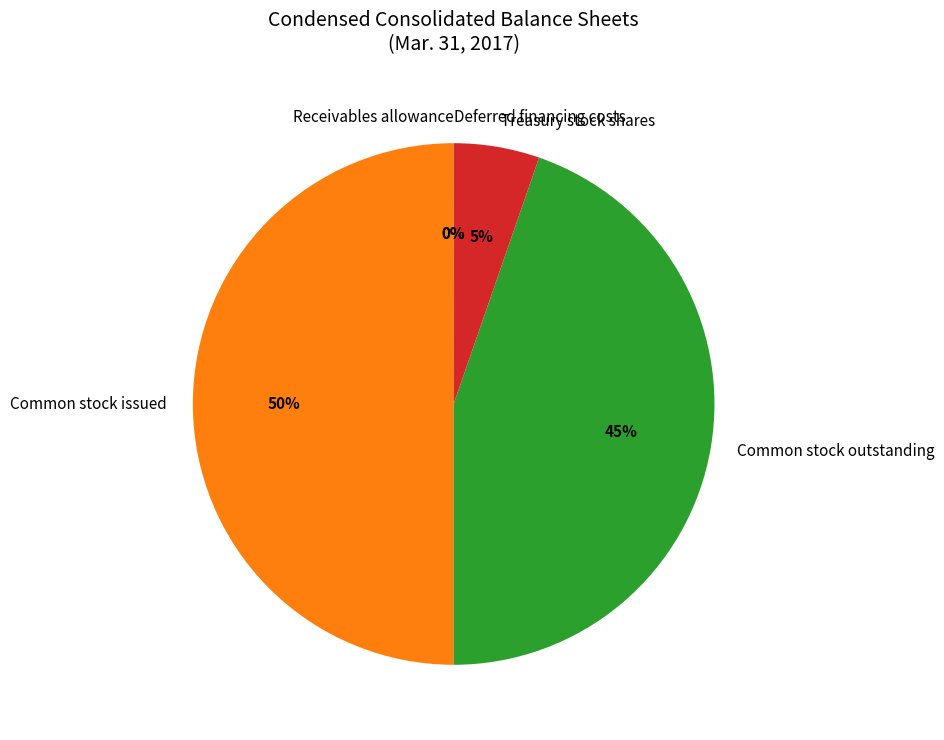

Is it true that Treasury stock shares is 16% of the pie?

False